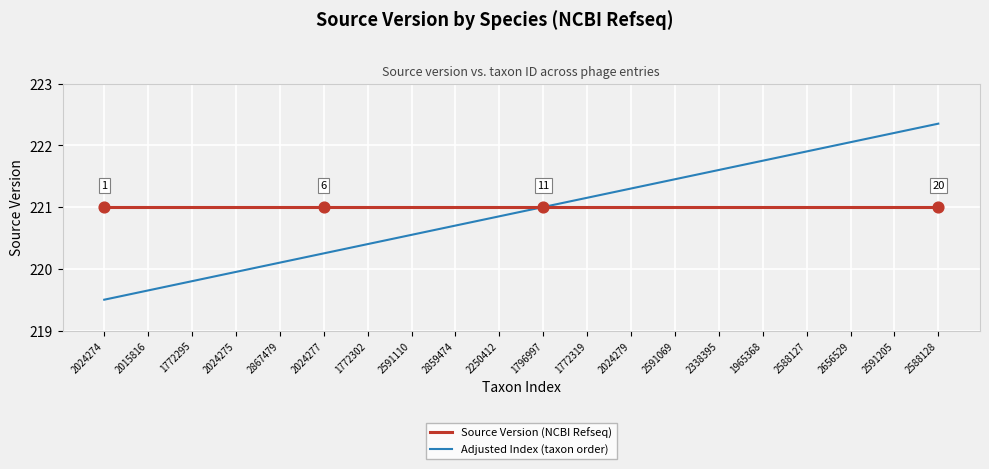

At which category is the sum across all series the highest?

2588128